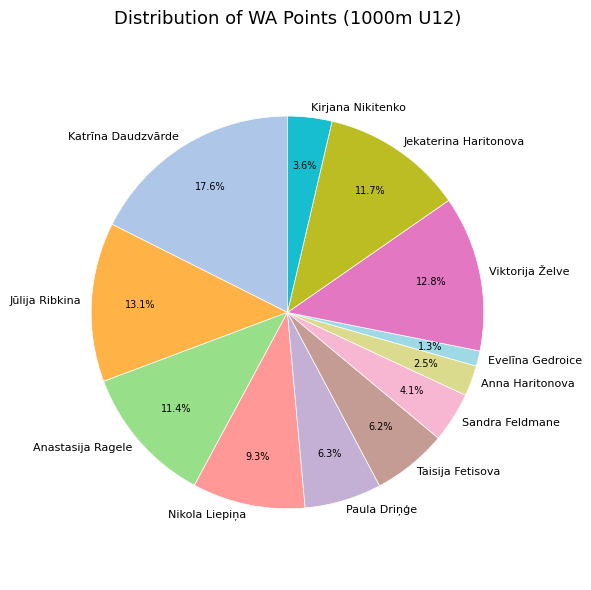

How many slices are in this pie chart?

12